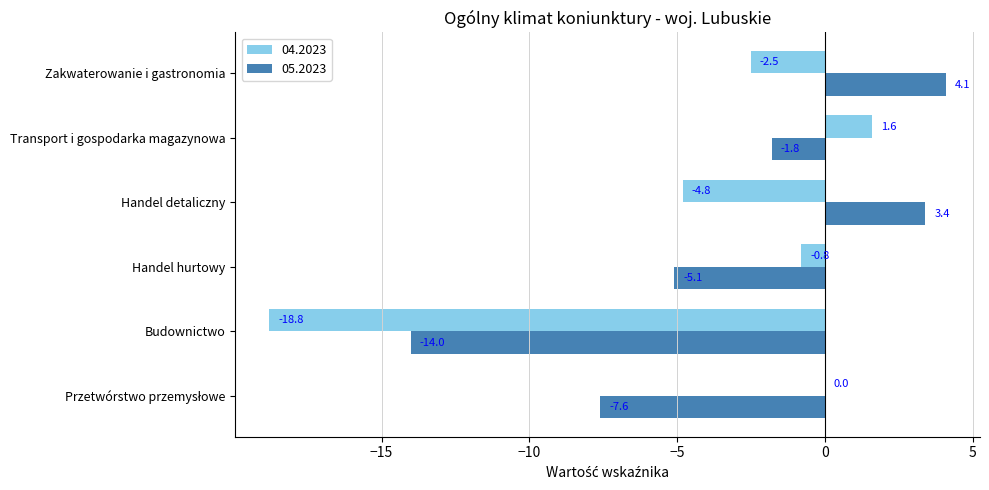

Which series has the widest spread of values?

04.2023